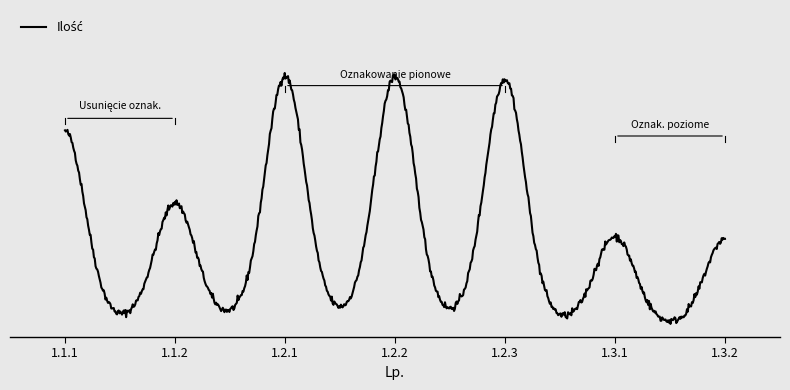

What is the minimum value shown in the chart?

0.7